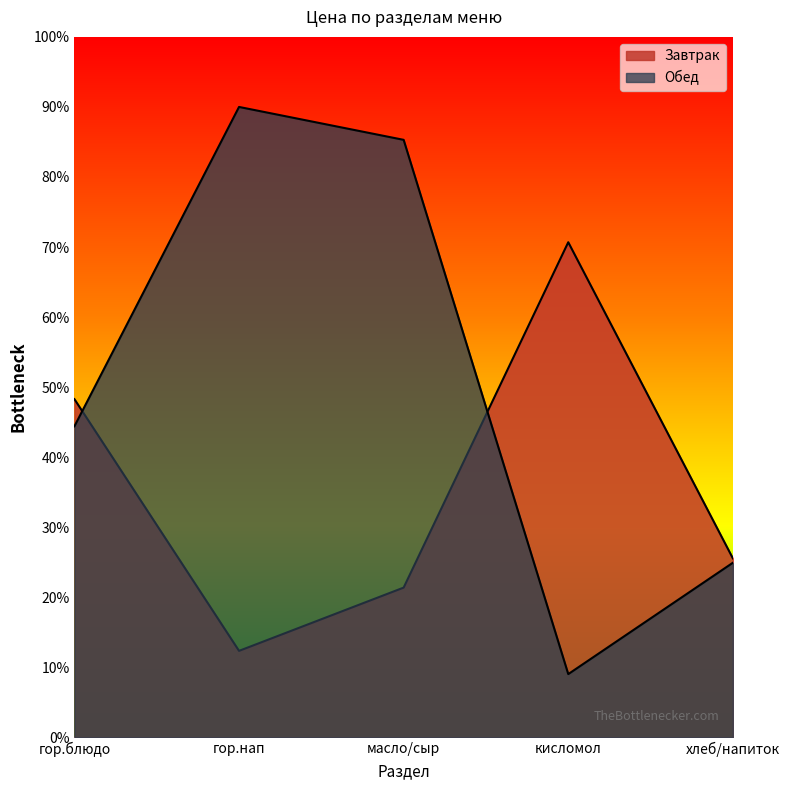

Count the number of data series in this chart.

2